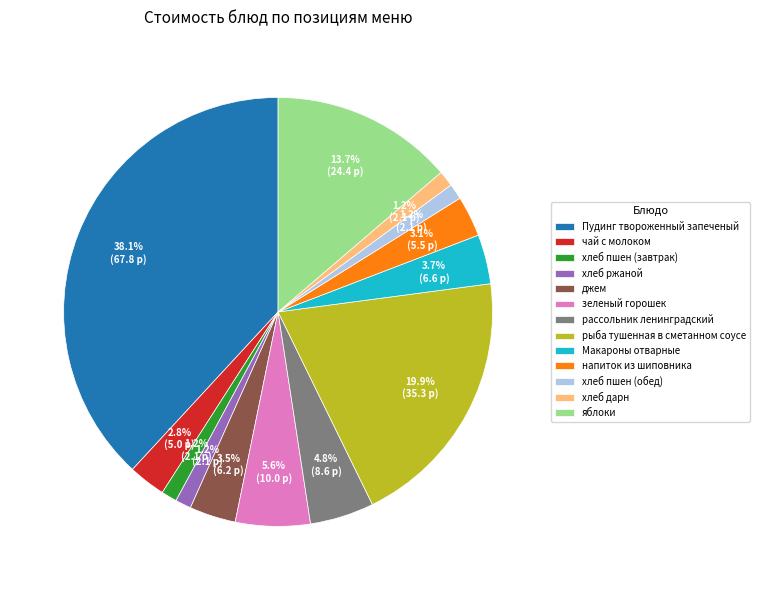

How many segments does this pie chart have?

13